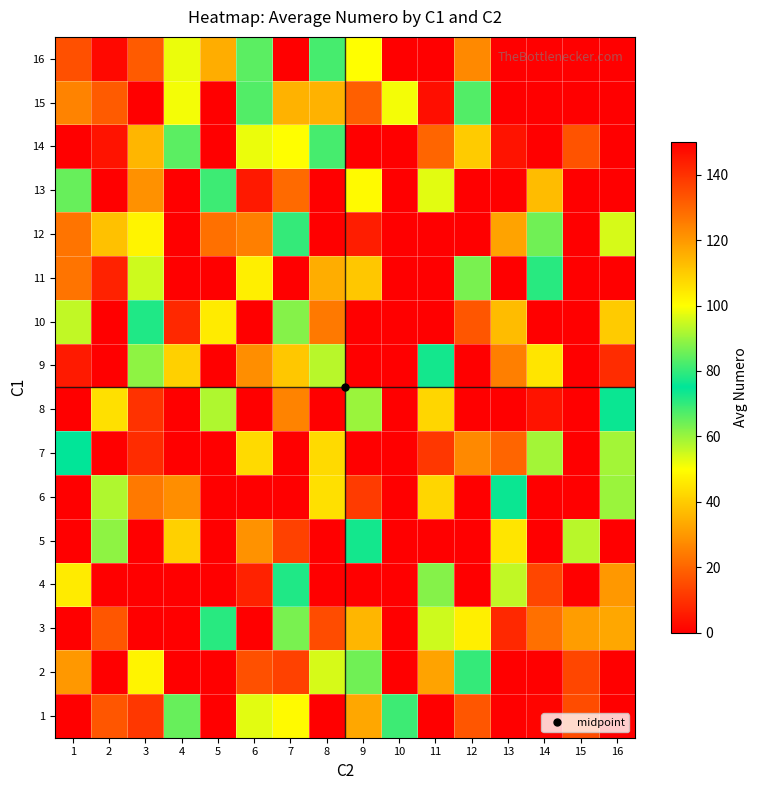

Between 8 and 10, which series saw the biggest shift?

3